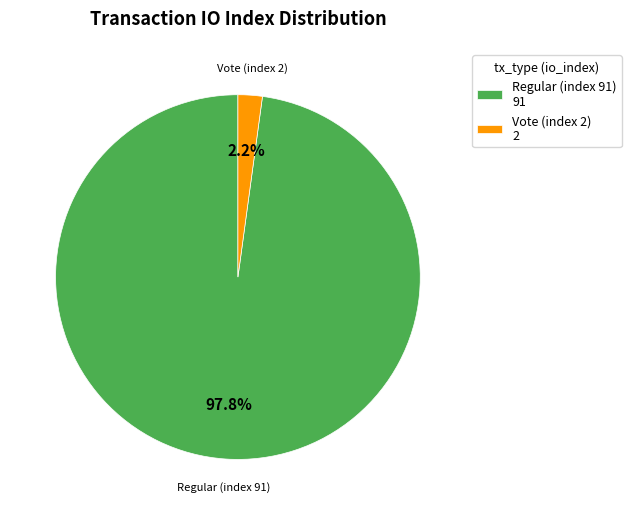

Is it true that Regular (index 91) is 98% of the pie?

True